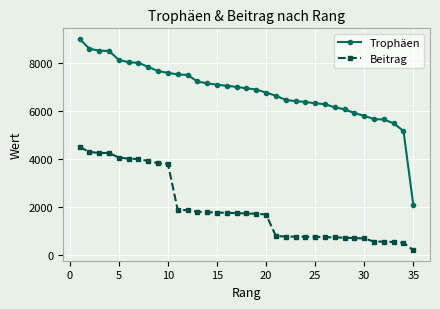

What is the lowest value of the Trophäen series?

2087